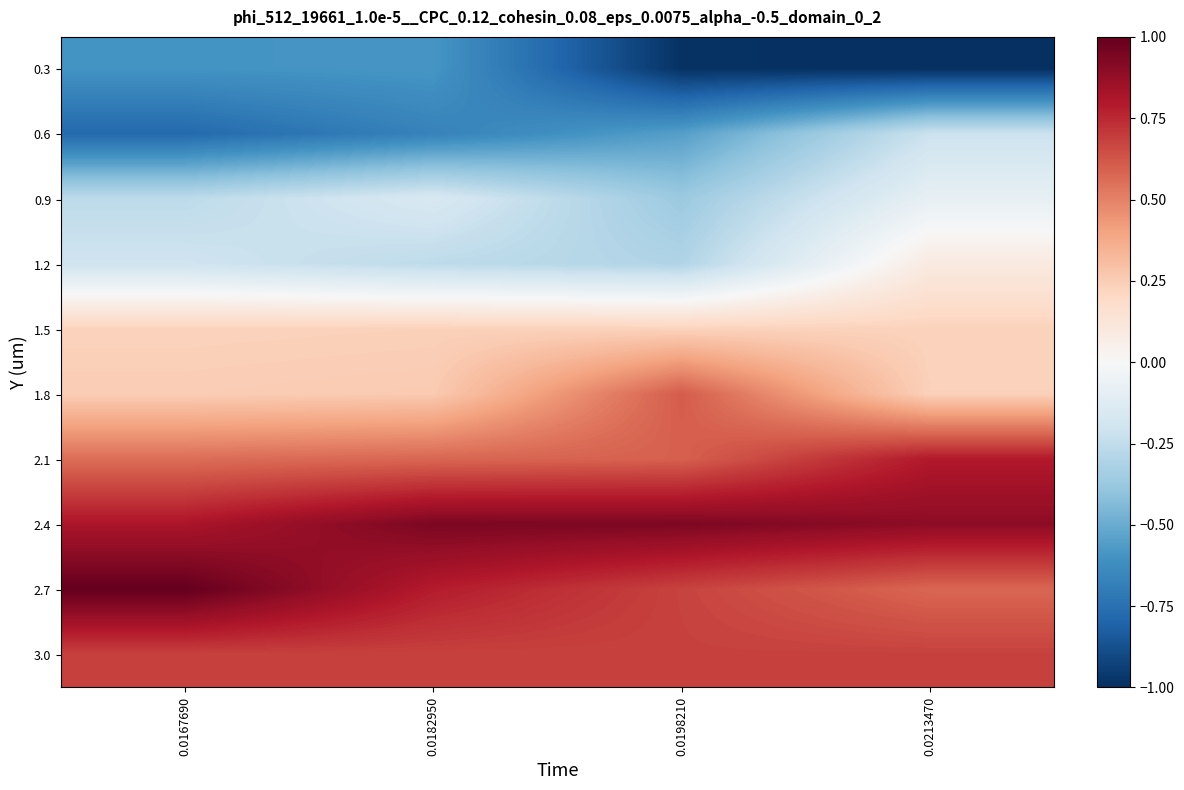

Reading right to left, extract all data points from this chart.

0.3: 0.0213470=-1.0	0.0198210=-1.0	0.0182950=-0.6	0.0167690=-0.6
0.6: 0.0213470=-0.2	0.0198210=-0.5	0.0182950=-0.7	0.0167690=-0.8
0.9: 0.0213470=-0.1	0.0198210=-0.4	0.0182950=-0.2	0.0167690=-0.3
1.2: 0.0213470=0.1	0.0198210=-0.3	0.0182950=-0.3	0.0167690=-0.2
1.5: 0.0213470=0.2	0.0198210=0.2	0.0182950=0.2	0.0167690=0.2
1.8: 0.0213470=0.2	0.0198210=0.6	0.0182950=0.3	0.0167690=0.2
2.1: 0.0213470=0.8	0.0198210=0.6	0.0182950=0.6	0.0167690=0.6
2.4: 0.0213470=0.9	0.0198210=0.9	0.0182950=0.9	0.0167690=0.8
2.7: 0.0213470=0.6	0.0198210=0.7	0.0182950=0.8	0.0167690=1.0
3.0: 0.0213470=0.7	0.0198210=0.7	0.0182950=0.7	0.0167690=0.7